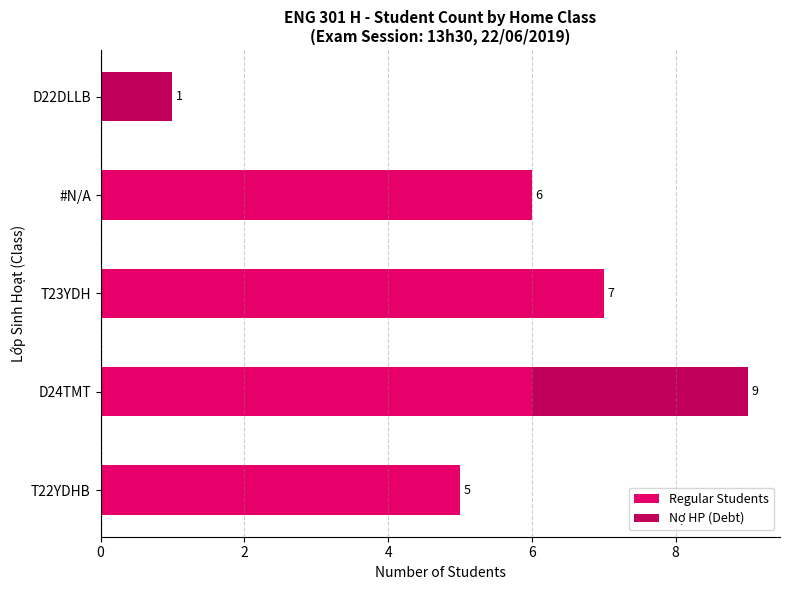

What is the total value across all series at T22YDHB?

5